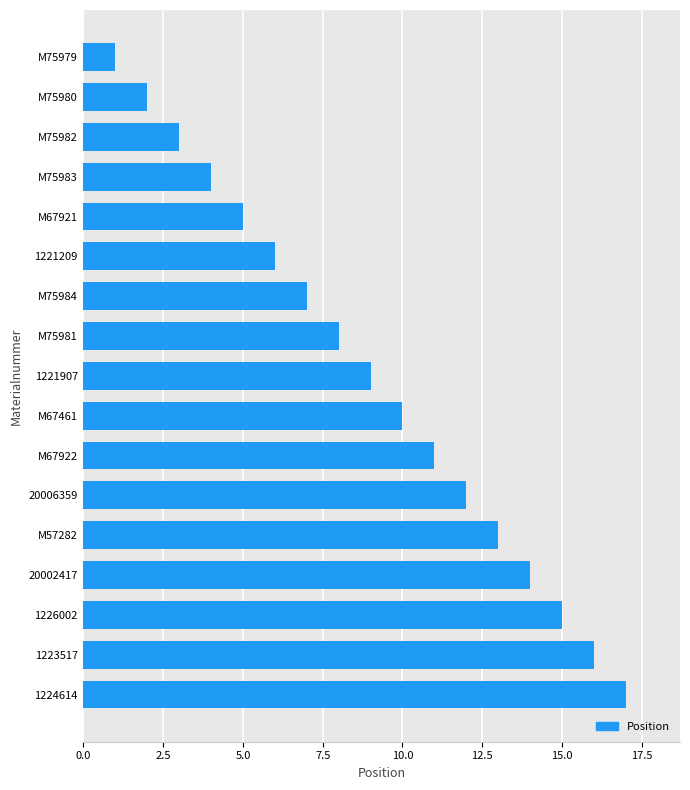

What is the approximate value at 20006359?

12